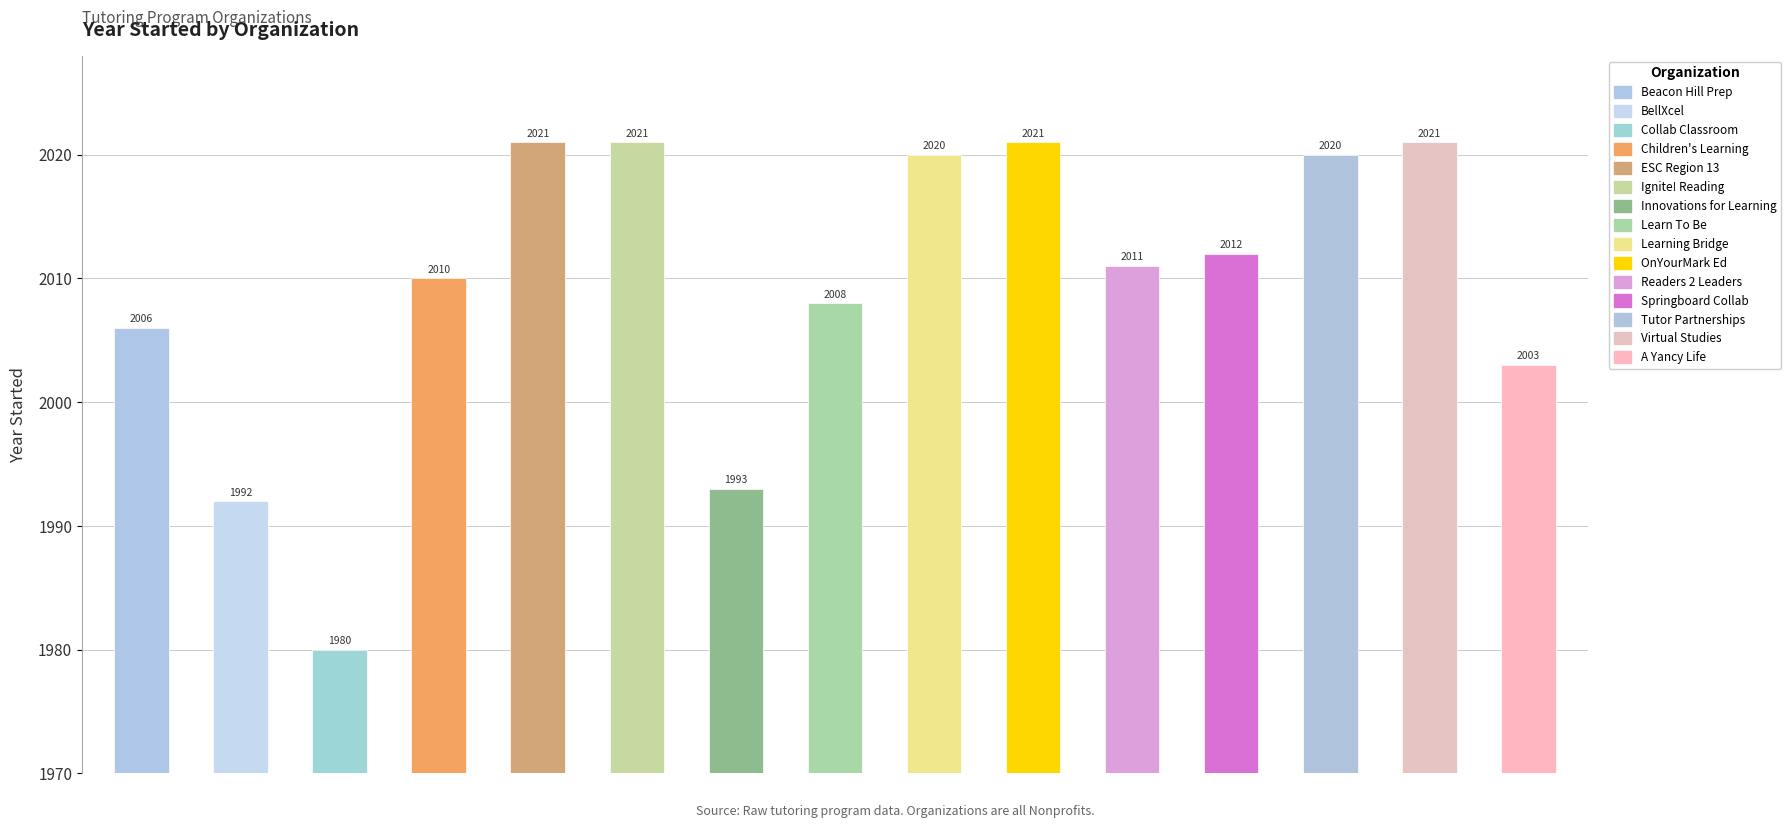

What position from the right is 9?

6